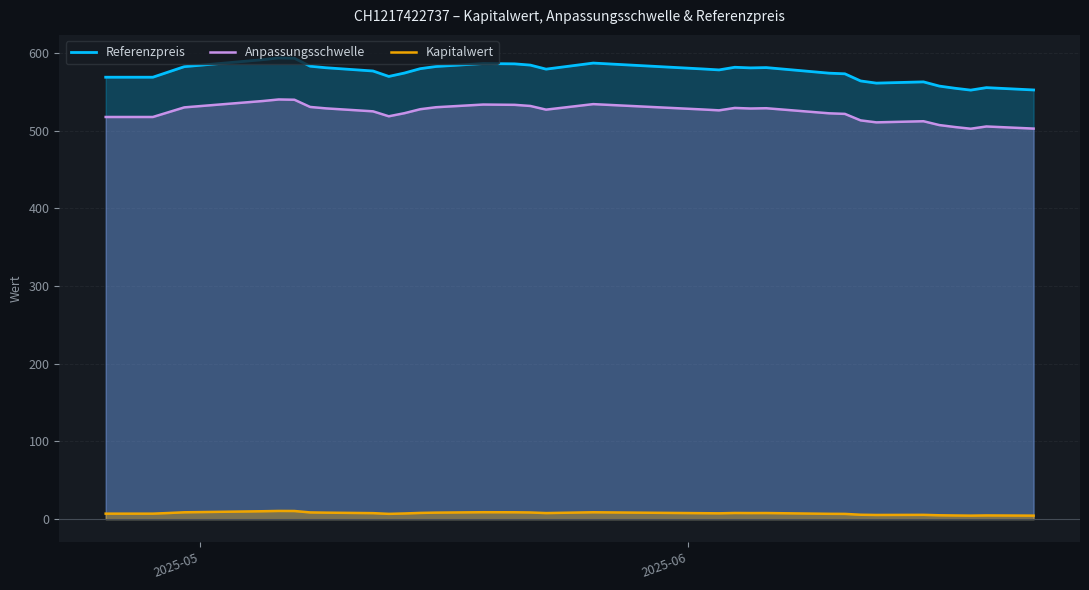

What is the value of the Anpassungsschwelle point at the 4th from the left?

530.0